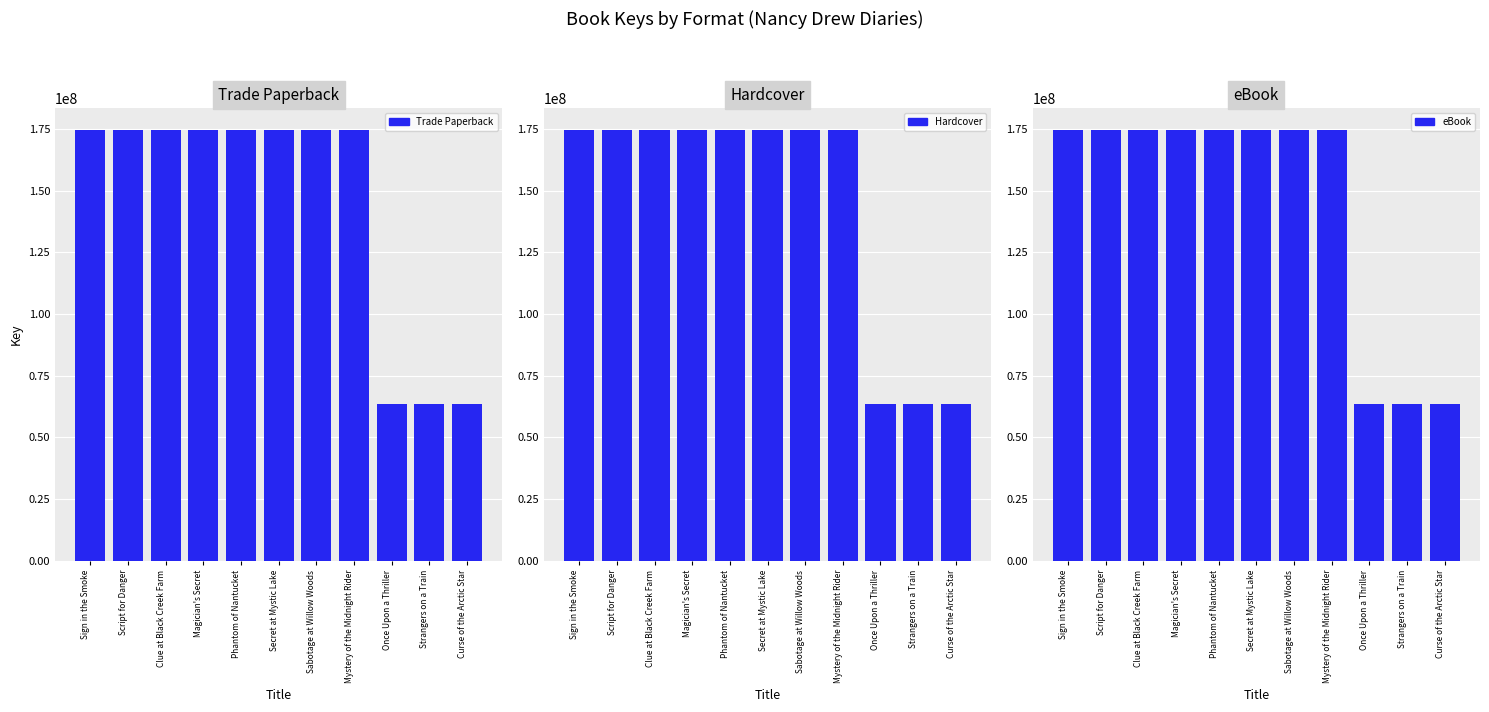

Reading right to left, extract all data points from this chart.

Trade Paperback: Curse of the Arctic Star=63465158	Strangers on a Train=63465401	Once Upon a Thriller=63465542	Mystery of the Midnight Rider=174678784	Sabotage at Willow Woods=174680351	Secret at Mystic Lake=174681040	Phantom of Nantucket=174683013	Magician's Secret=174683698	Clue at Black Creek Farm=174684202	Script for Danger=174684585	Sign in the Smoke=174686159
Hardcover: Curse of the Arctic Star=63465158	Strangers on a Train=63465401	Once Upon a Thriller=63465542	Mystery of the Midnight Rider=174678784	Sabotage at Willow Woods=174680351	Secret at Mystic Lake=174681040	Phantom of Nantucket=174683013	Magician's Secret=174683698	Clue at Black Creek Farm=174684202	Script for Danger=174684585	Sign in the Smoke=174686159
eBook: Curse of the Arctic Star=63465158	Strangers on a Train=63465401	Once Upon a Thriller=63465542	Mystery of the Midnight Rider=174678784	Sabotage at Willow Woods=174680351	Secret at Mystic Lake=174681040	Phantom of Nantucket=174683013	Magician's Secret=174683698	Clue at Black Creek Farm=174684202	Script for Danger=174684585	Sign in the Smoke=174686159